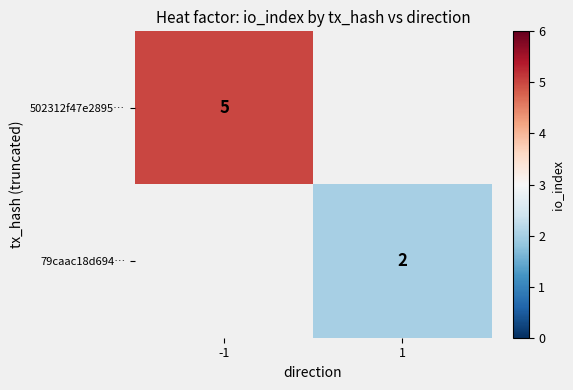

How many data points does each series have?

2